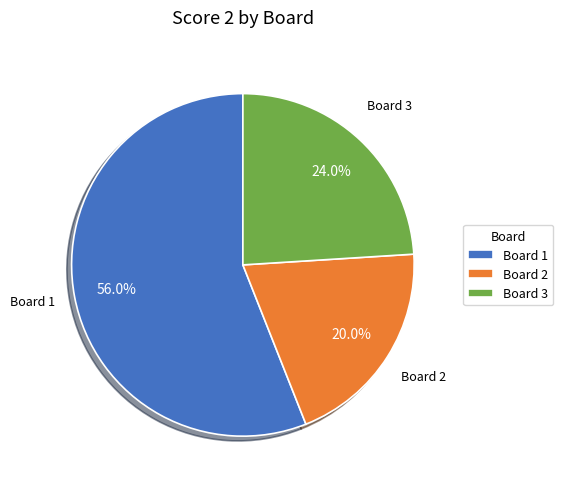

Approximately how many times larger is the value at Board 2 compared to Board 1?

0.4